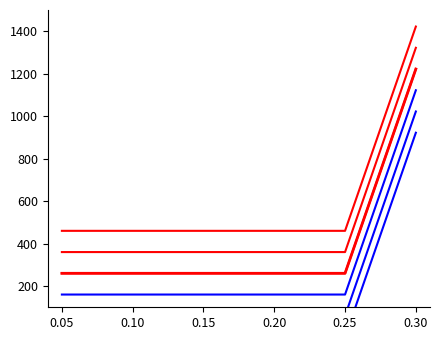

True or false: Valor has a value of 2030 at 0.30.

False